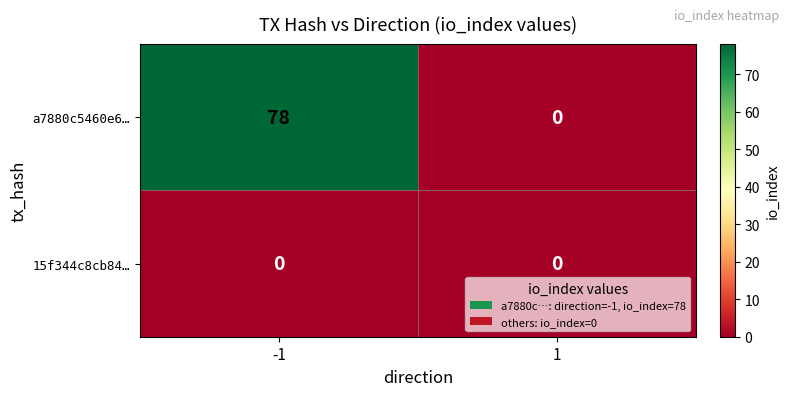

Count the number of categories in the chart.

2